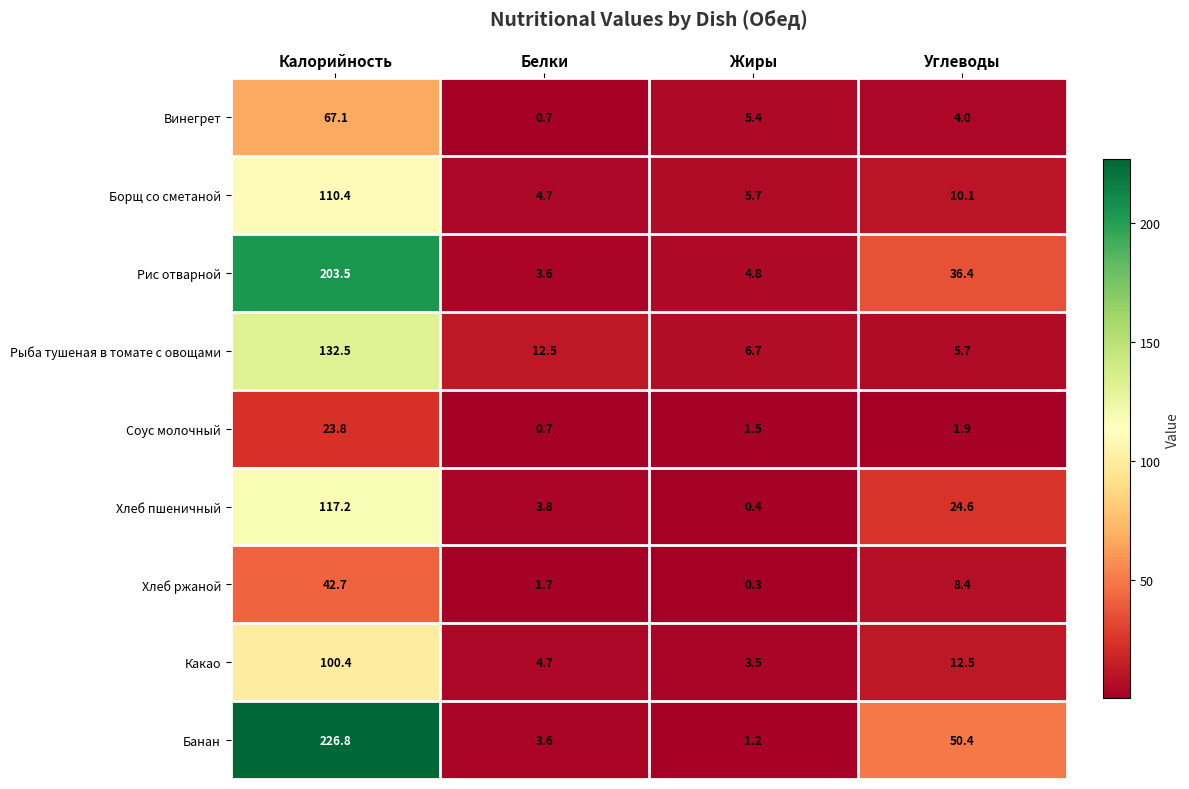

What is the sum of the Хлеб ржаной values at Белки and Калорийность?

44.4